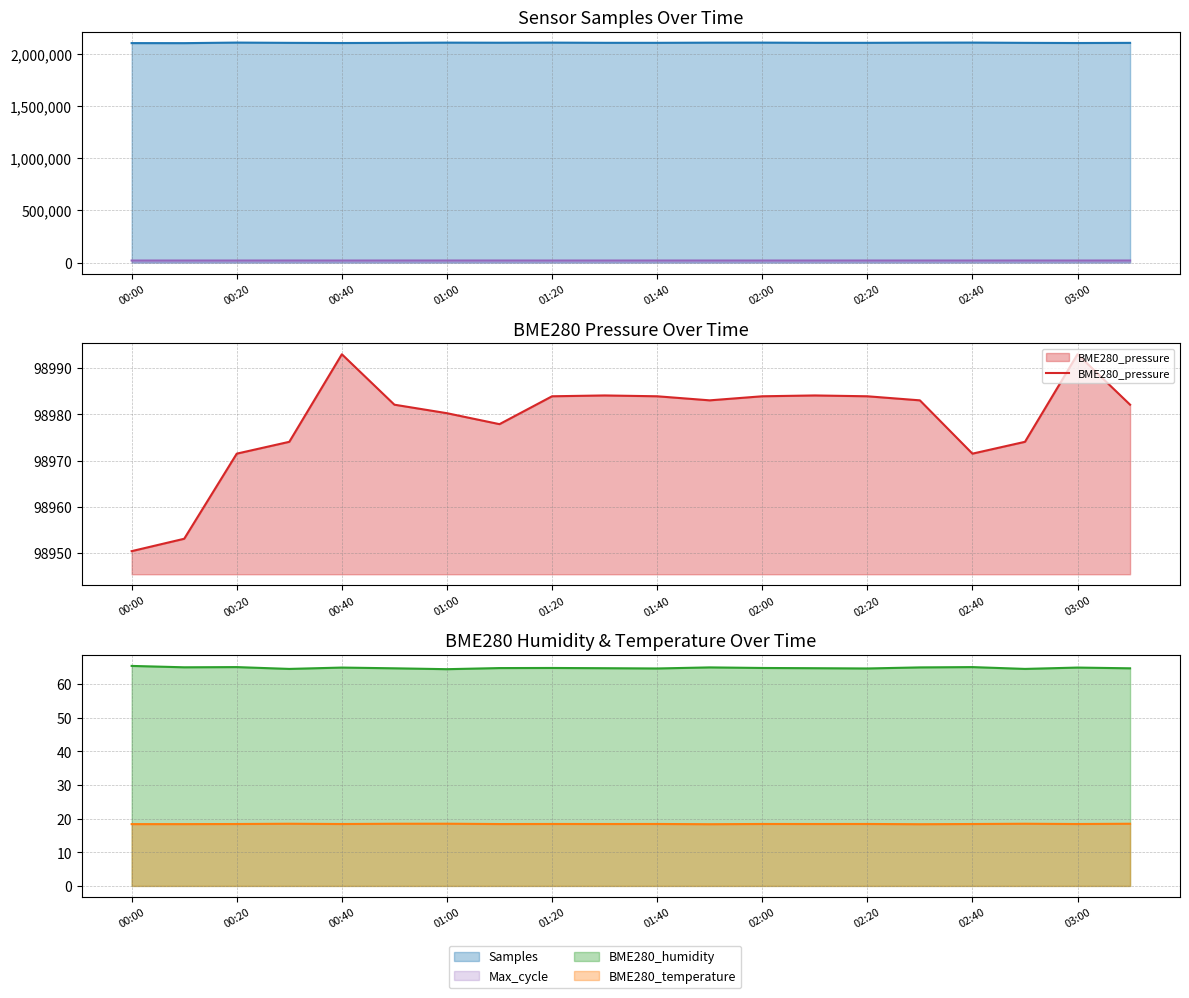

In BME280_humidity, how many points are higher than both neighbors (excluding endpoints)?

6